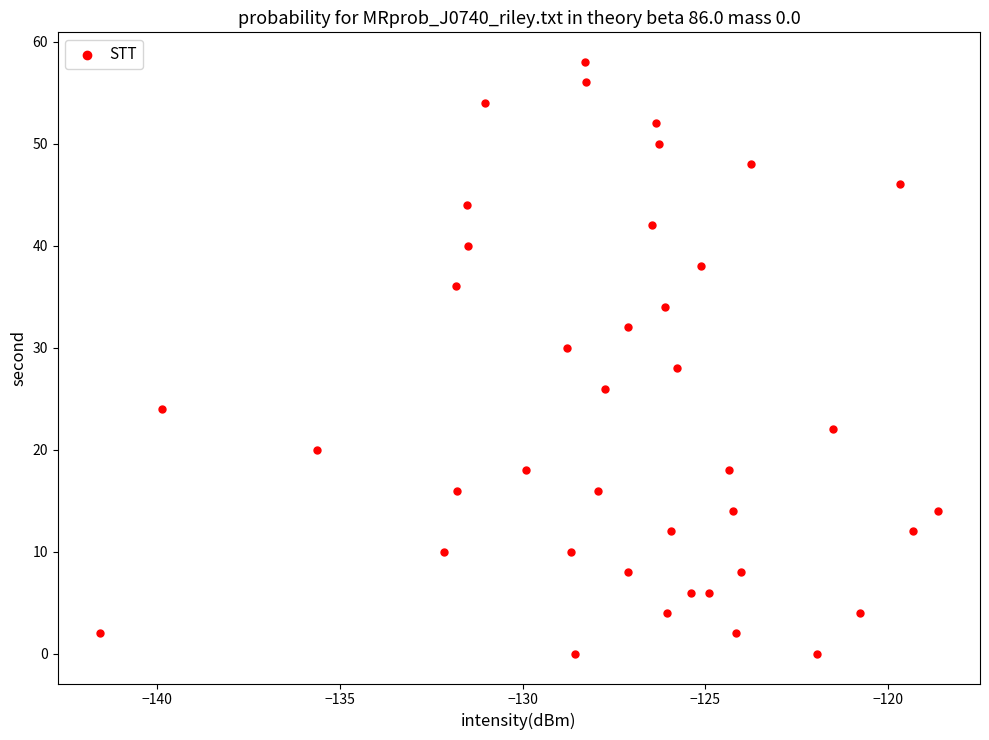

What is the range of Y values (max minus min)?

58